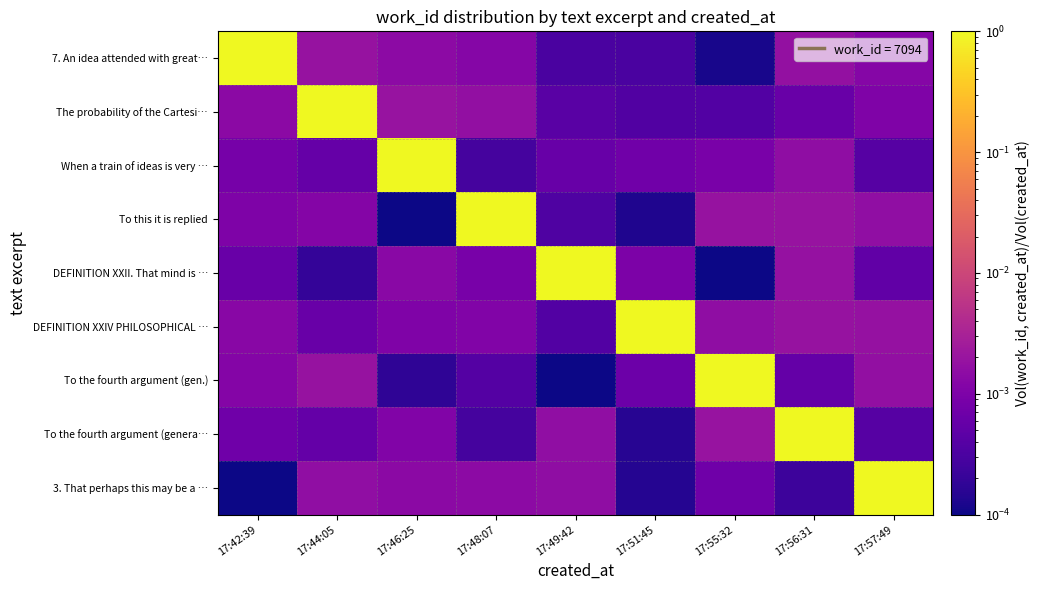

Reading left to right, what are all the values shown in this chart?

7. An idea attended with great…: 17:42:39=1.0	17:44:05=0.0	17:46:25=0.0	17:48:07=0.0	17:49:42=0.0	17:51:45=0.0	17:55:32=0.0	17:56:31=0.0	17:57:49=0.0
The probability of the Cartesi…: 17:42:39=0.0	17:44:05=1.0	17:46:25=0.0	17:48:07=0.0	17:49:42=0.0	17:51:45=0.0	17:55:32=0.0	17:56:31=0.0	17:57:49=0.0
When a train of ideas is very …: 17:42:39=0.0	17:44:05=0.0	17:46:25=1.0	17:48:07=0.0	17:49:42=0.0	17:51:45=0.0	17:55:32=0.0	17:56:31=0.0	17:57:49=0.0
To this it is replied: 17:42:39=0.0	17:44:05=0.0	17:46:25=0.0	17:48:07=1.0	17:49:42=0.0	17:51:45=0.0	17:55:32=0.0	17:56:31=0.0	17:57:49=0.0
DEFINITION XXII. That mind is …: 17:42:39=0.0	17:44:05=0.0	17:46:25=0.0	17:48:07=0.0	17:49:42=1.0	17:51:45=0.0	17:55:32=0.0	17:56:31=0.0	17:57:49=0.0
DEFINITION XXIV PHILOSOPHICAL …: 17:42:39=0.0	17:44:05=0.0	17:46:25=0.0	17:48:07=0.0	17:49:42=0.0	17:51:45=1.0	17:55:32=0.0	17:56:31=0.0	17:57:49=0.0
To the fourth argument (gen.): 17:42:39=0.0	17:44:05=0.0	17:46:25=0.0	17:48:07=0.0	17:49:42=0.0	17:51:45=0.0	17:55:32=1.0	17:56:31=0.0	17:57:49=0.0
To the fourth argument (genera…: 17:42:39=0.0	17:44:05=0.0	17:46:25=0.0	17:48:07=0.0	17:49:42=0.0	17:51:45=0.0	17:55:32=0.0	17:56:31=1.0	17:57:49=0.0
3. That perhaps this may be a …: 17:42:39=0.0	17:44:05=0.0	17:46:25=0.0	17:48:07=0.0	17:49:42=0.0	17:51:45=0.0	17:55:32=0.0	17:56:31=0.0	17:57:49=1.0